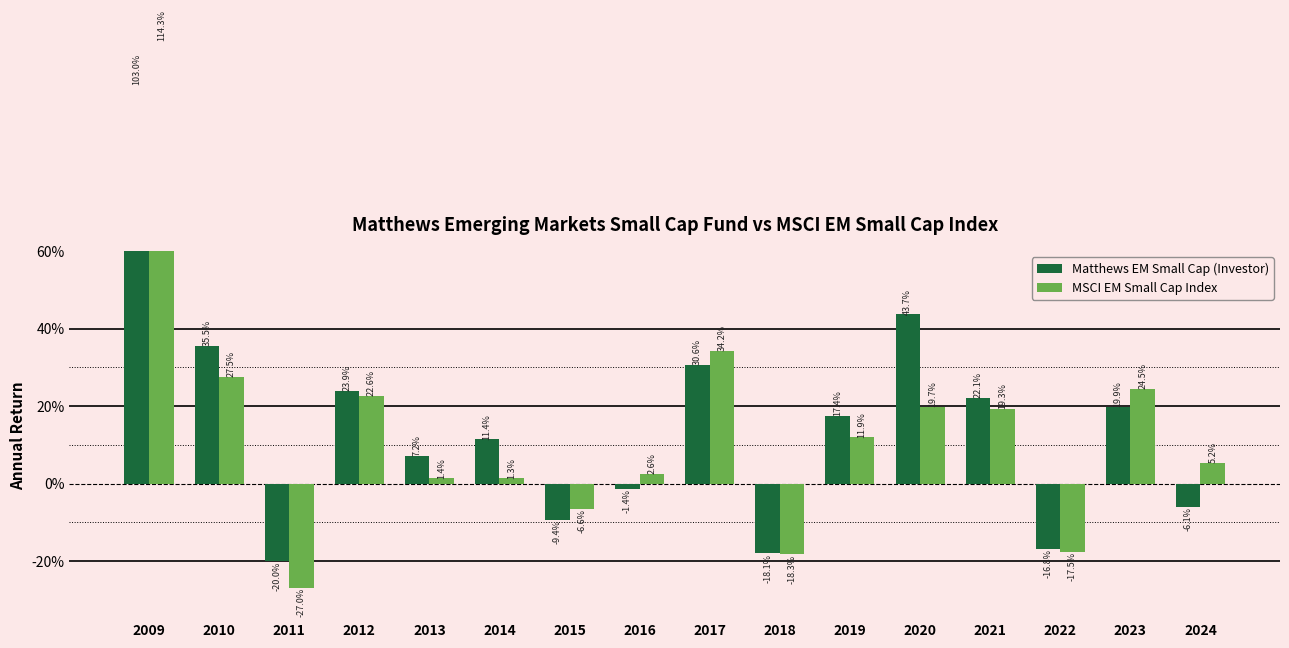

Which has a higher value, 2016 or 2015?

2016